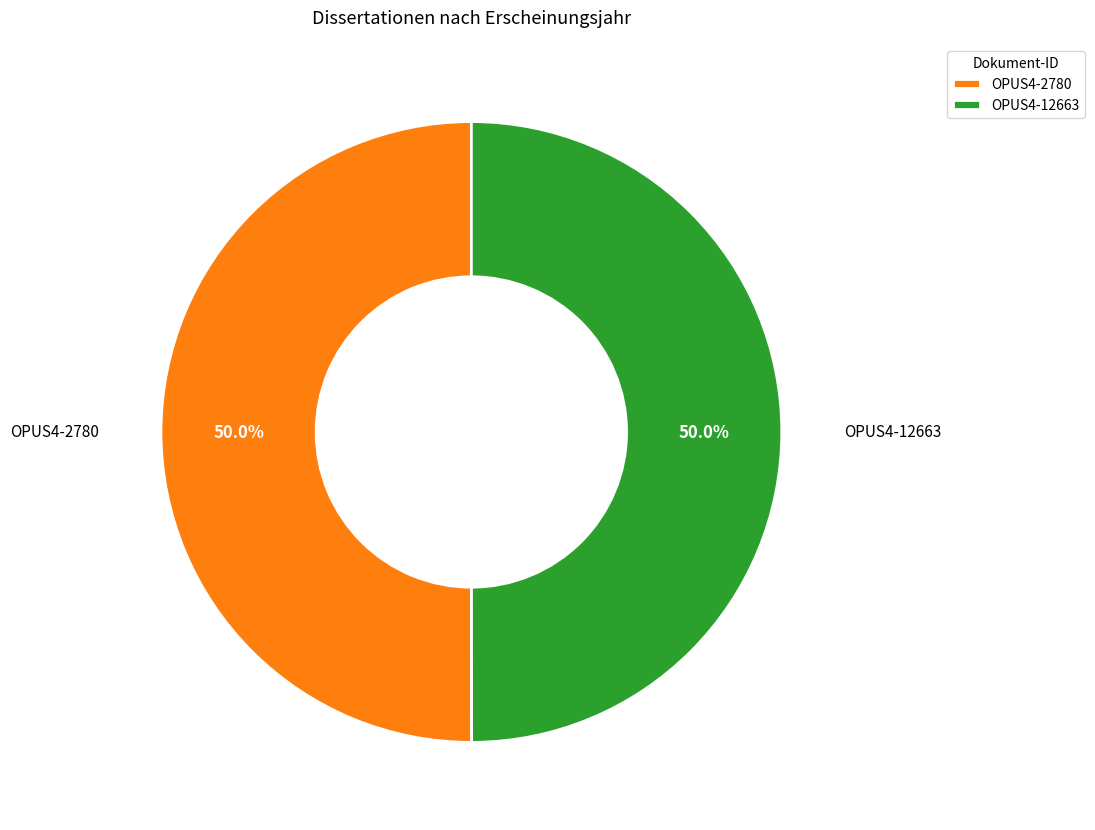

What is the ratio of the value at OPUS4-2780 to the value at OPUS4-12663?

1.0